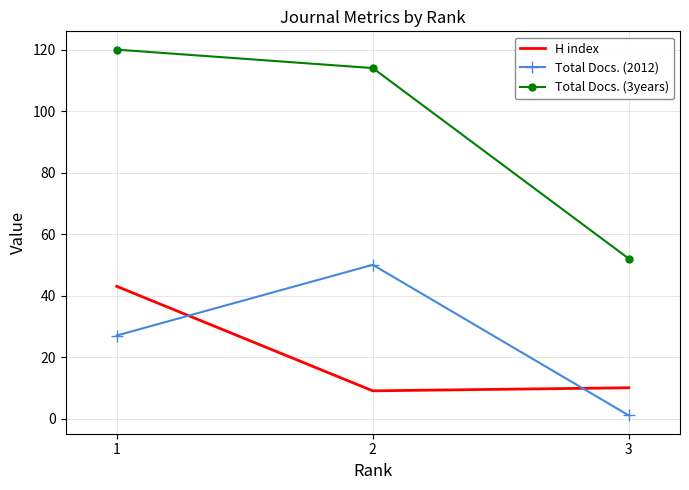

Reading right to left, list all the values displayed in this chart.

H index: 10	9	43
Total Docs. (2012): 1	50	27
Total Docs. (3years): 52	114	120